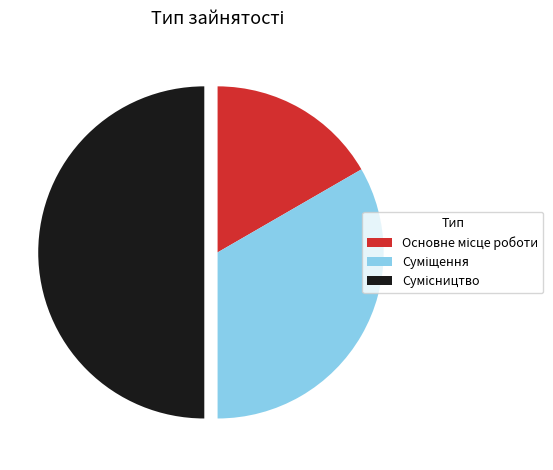

Is there any slice that represents more than half of the pie?

No